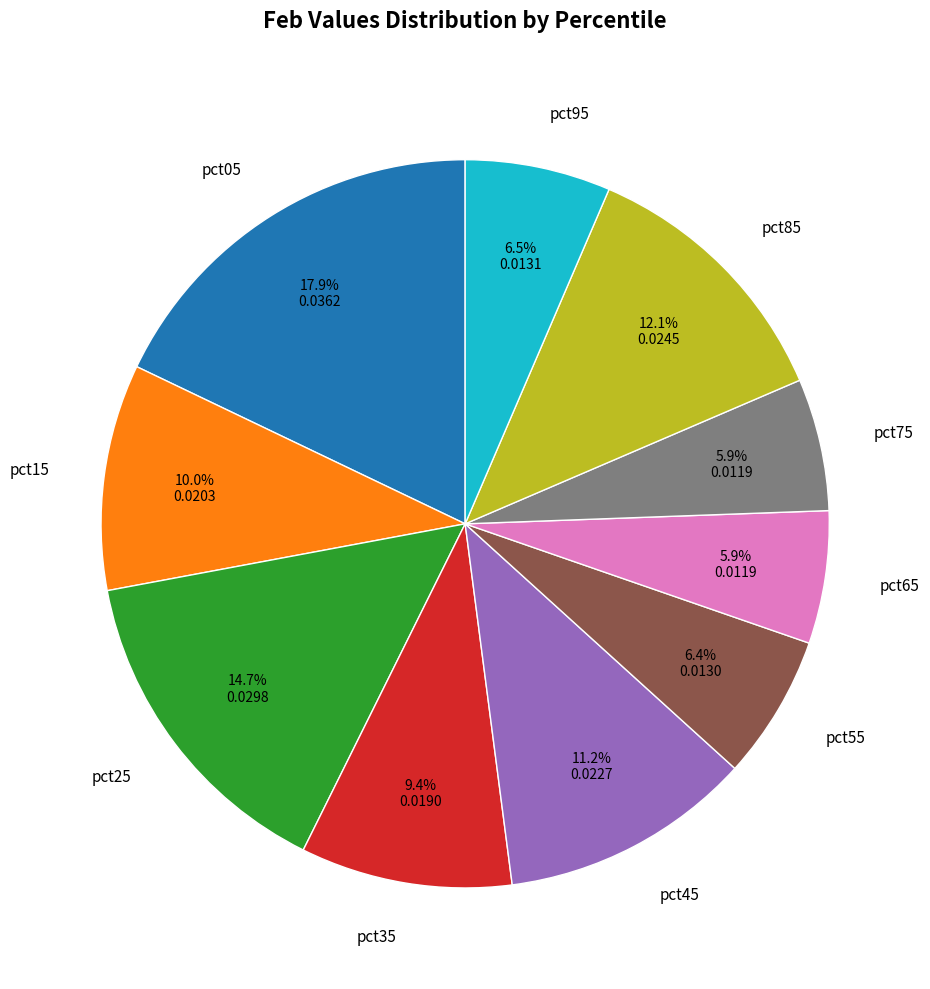

How many slices are in this pie chart?

10